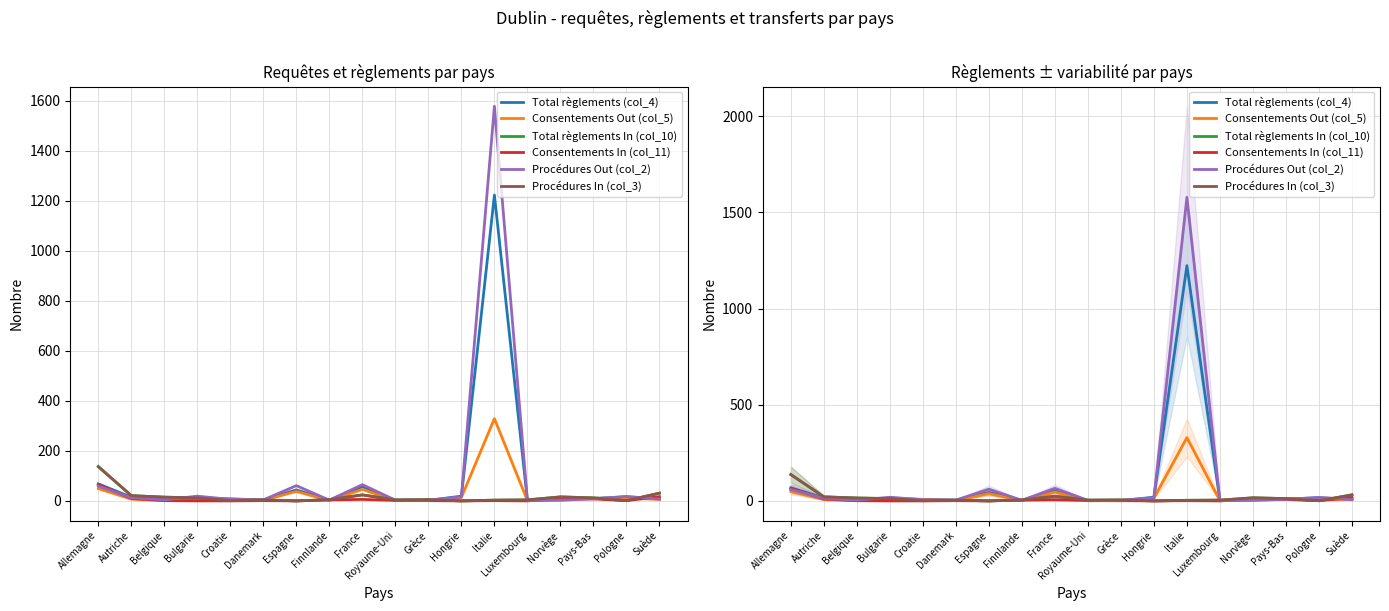

How many data points in Procédures In (col_3) are above 5?

8